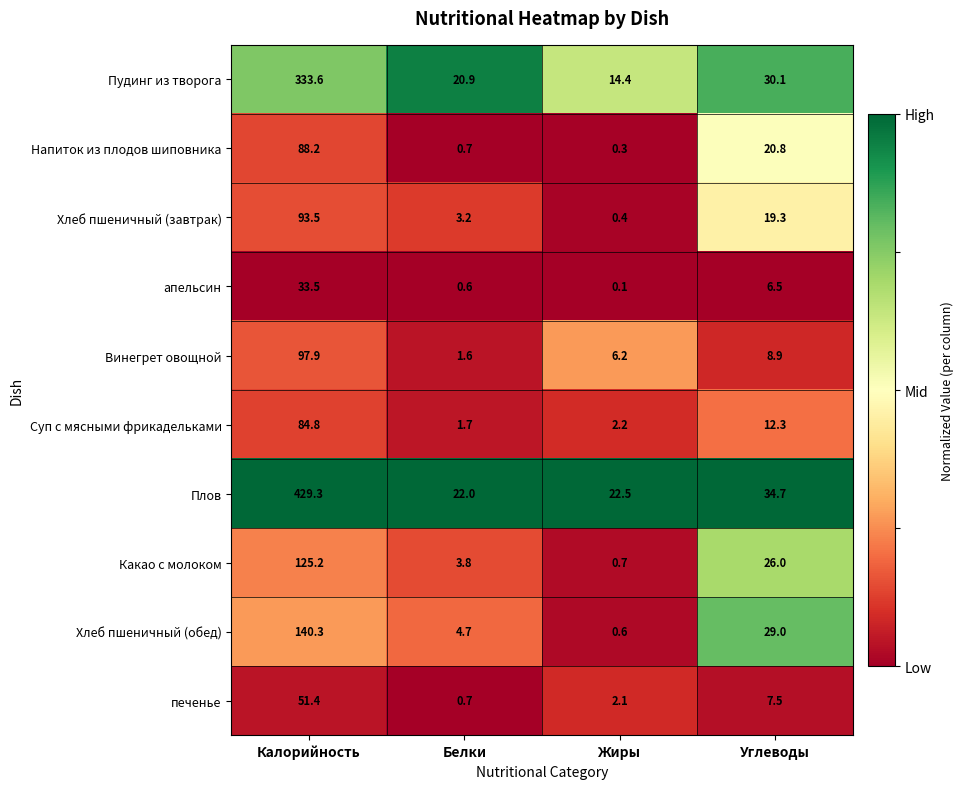

Rank the series at Калорийность from lowest to highest value.

апельсин, печенье, Суп с мясными фрикадельками, Напиток из плодов шиповника, Хлеб пшеничный (завтрак), Винегрет овощной, Какао с молоком, Хлеб пшеничный (обед), Пудинг из творога, Плов